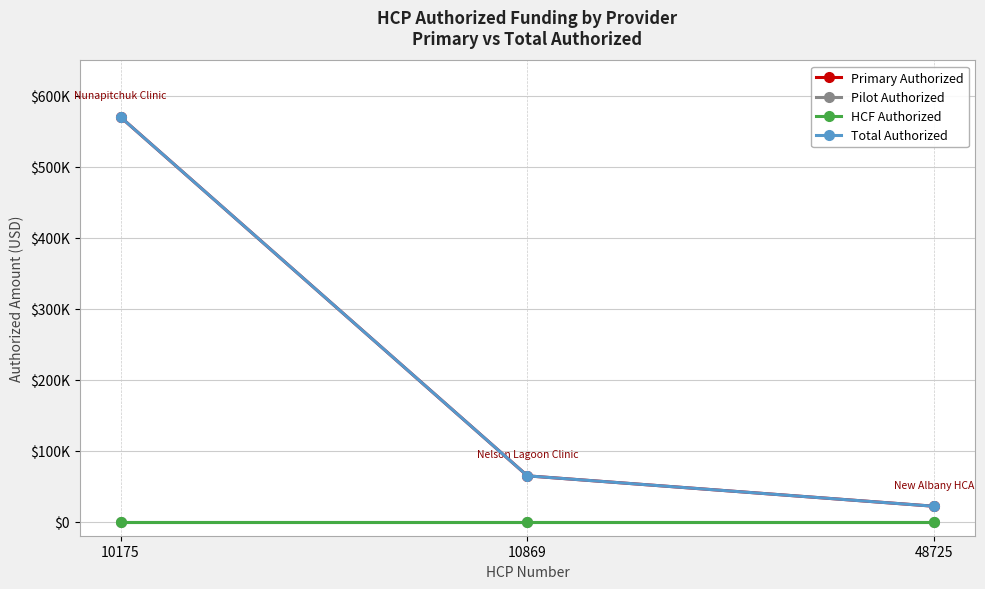

The value of Total Authorized at 10869 is 112940. True or false?

False